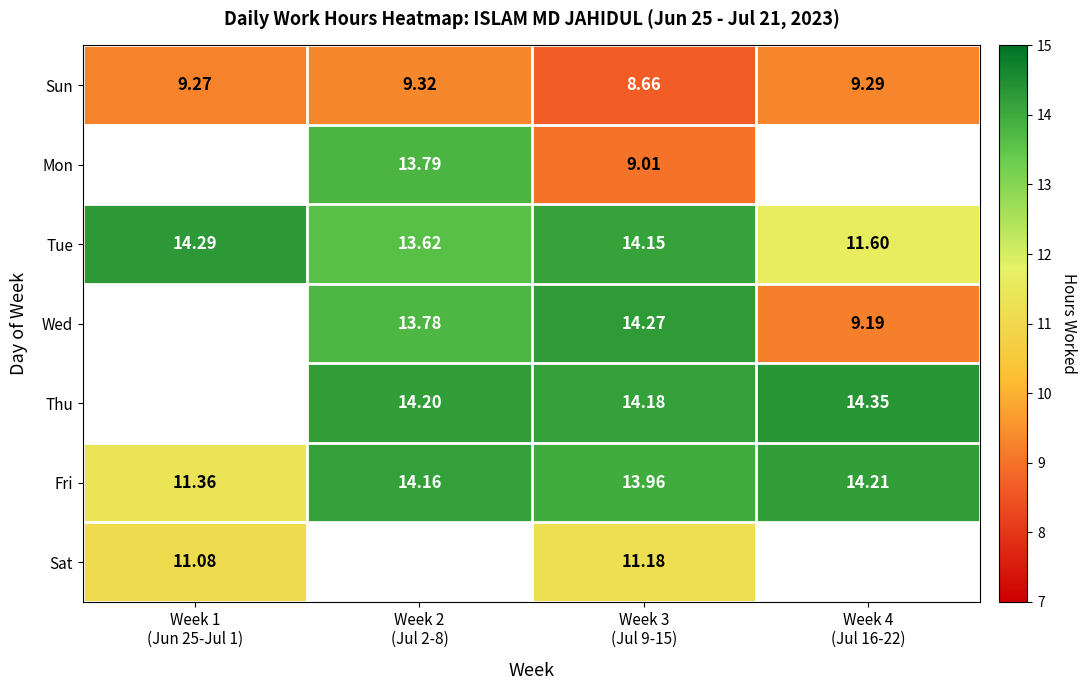

How many values in the Fri series exceed 14?

2